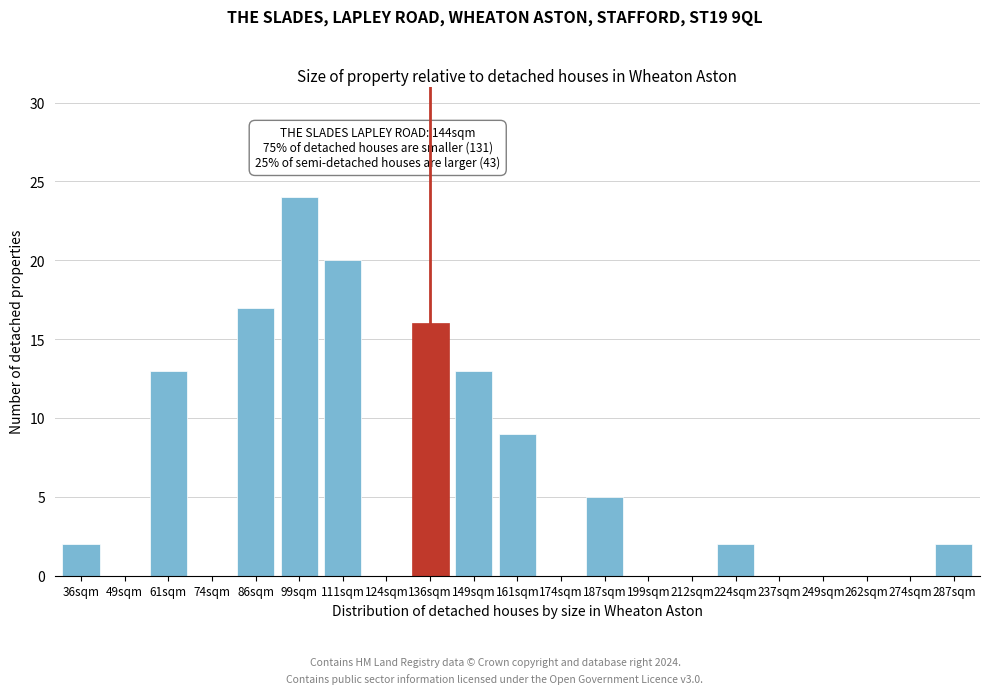

Reading left to right, extract all data points from this chart.

36sqm=2	49sqm=0	61sqm=13	74sqm=0	86sqm=17	99sqm=24	111sqm=20	124sqm=0	136sqm=16	149sqm=13	161sqm=9	174sqm=0	187sqm=5	199sqm=0	212sqm=0	224sqm=2	237sqm=0	249sqm=0	262sqm=0	274sqm=0	287sqm=2